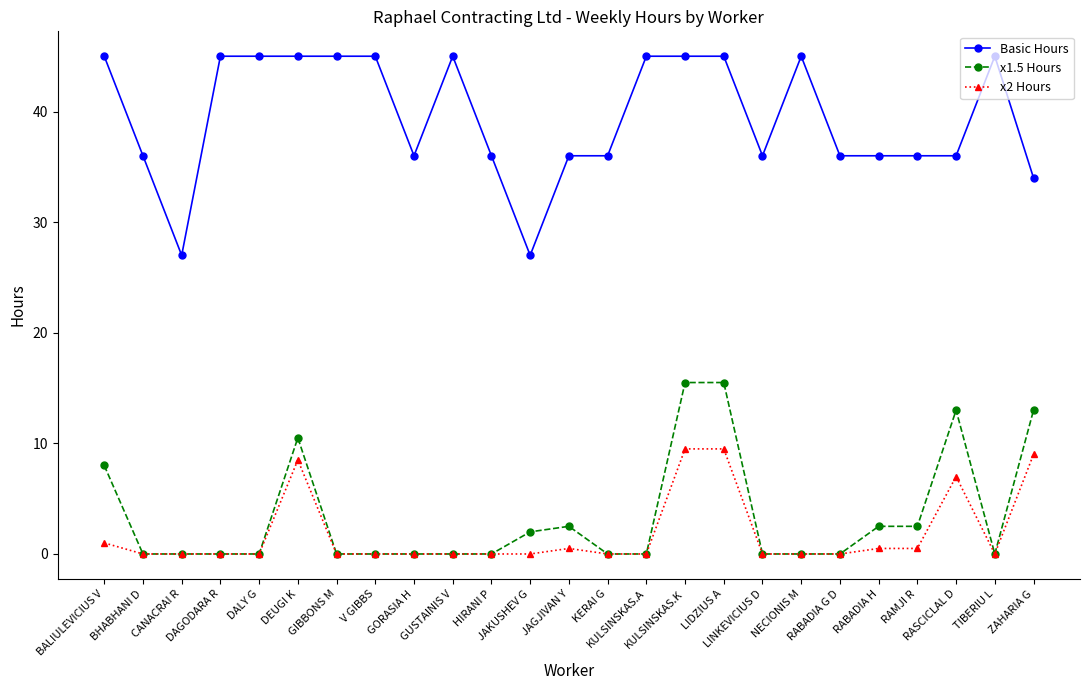

True or false: x2 Hours has a value of 0.5 at RABADIA H.

True